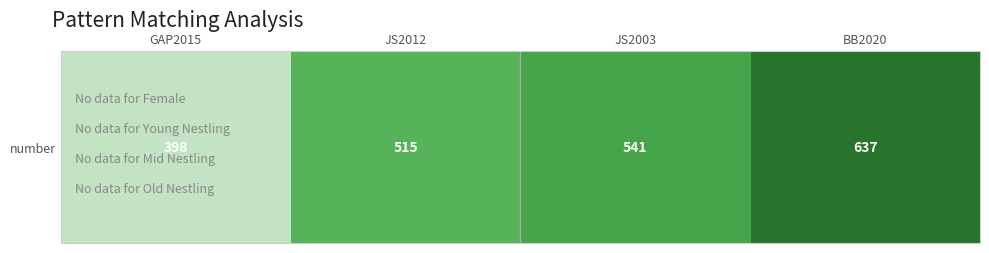

List the labels in order of value, smallest first.

GAP2015, JS2012, JS2003, BB2020